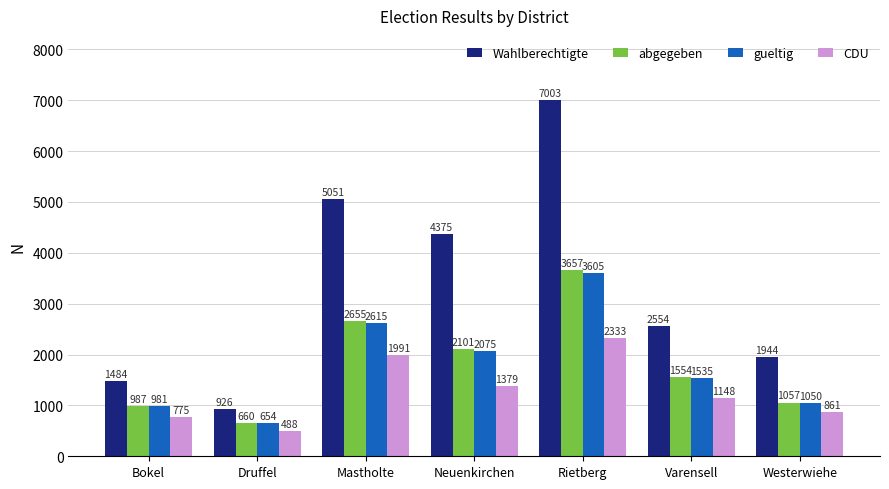

Between Rietberg and Westerwiehe, which series saw the biggest shift?

Wahlberechtigte